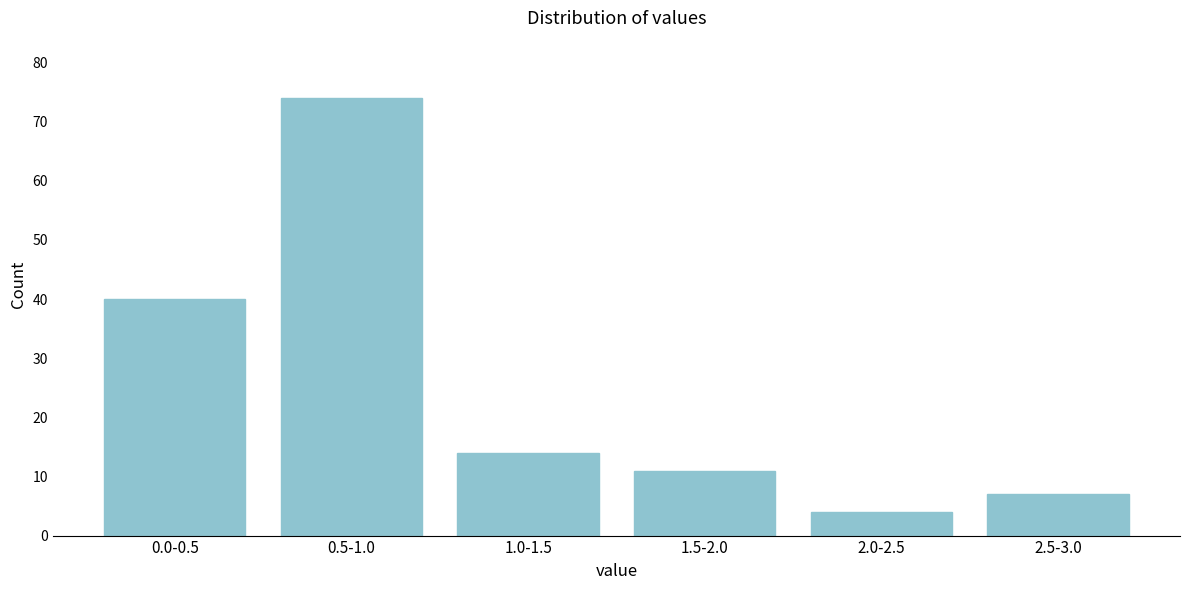

Reading left to right, list all the values displayed in this chart.

40	74	14	11	4	7